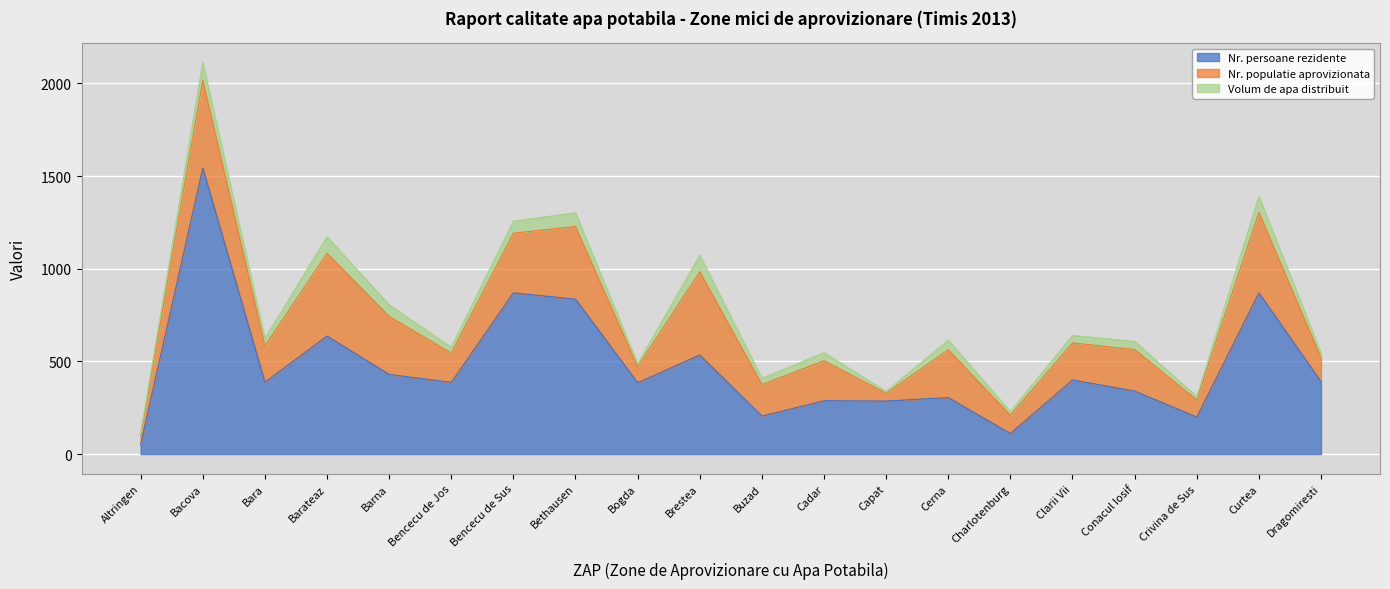

Reading left to right, transcribe all the data shown in this chart.

Nr. persoane rezidente: Altringen=52	Bacova=1544	Bara=388	Barateaz=637	Barna=430	Bencecu de Jos=387	Bencecu de Sus=870	Bethausen=836	Bogda=385	Brestea=535	Buzad=205	Cadar=288	Capat=286	Cerna=305	Charlotenburg=111	Clarii Vii=400	Conacul Iosif=340	Crivina de Sus=200	Curtea=870	Dragomiresti=391
Nr. populatie aprovizionata: Altringen=48	Bacova=474	Bara=196	Barateaz=446	Barna=313	Bencecu de Jos=158	Bencecu de Sus=322	Bethausen=392	Bogda=86	Brestea=449	Buzad=170	Cadar=216	Capat=42	Cerna=258	Charlotenburg=98	Clarii Vii=200	Conacul Iosif=224	Crivina de Sus=92	Curtea=434	Dragomiresti=128
Volum de apa distribuit: Altringen=11	Bacova=95	Bara=39	Barateaz=90	Barna=62	Bencecu de Jos=32	Bencecu de Sus=65	Bethausen=74	Bogda=17	Brestea=89	Buzad=34	Cadar=43	Capat=10	Cerna=52	Charlotenburg=20	Clarii Vii=40	Conacul Iosif=44	Crivina de Sus=18	Curtea=87	Dragomiresti=26